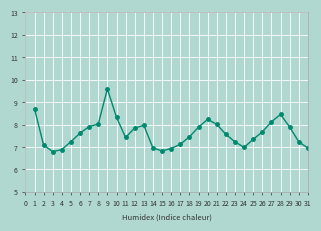

What is the sum of all values?

236.2